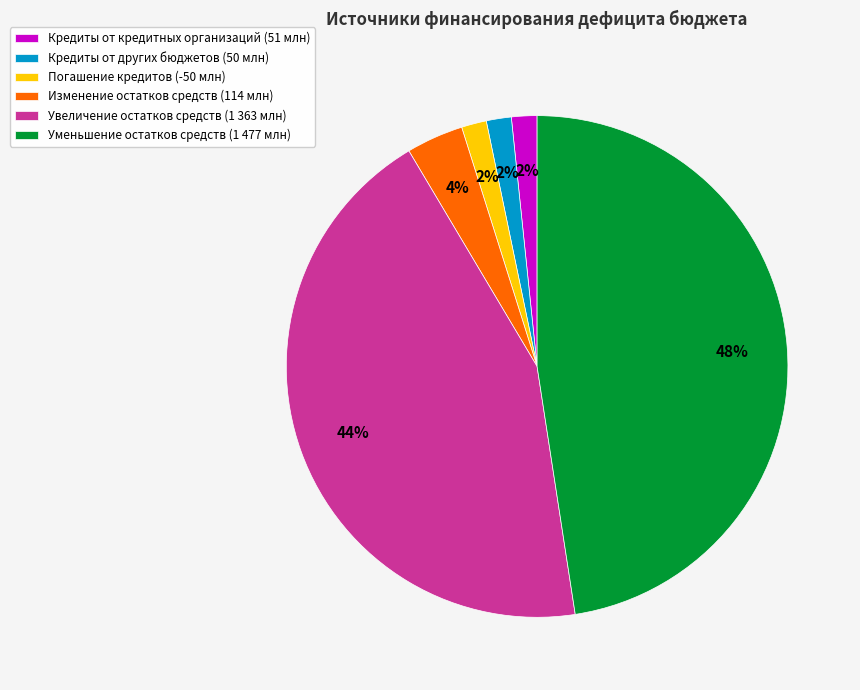

What is the largest slice in the pie chart?

Уменьшение остатков средств (1 477 млн)